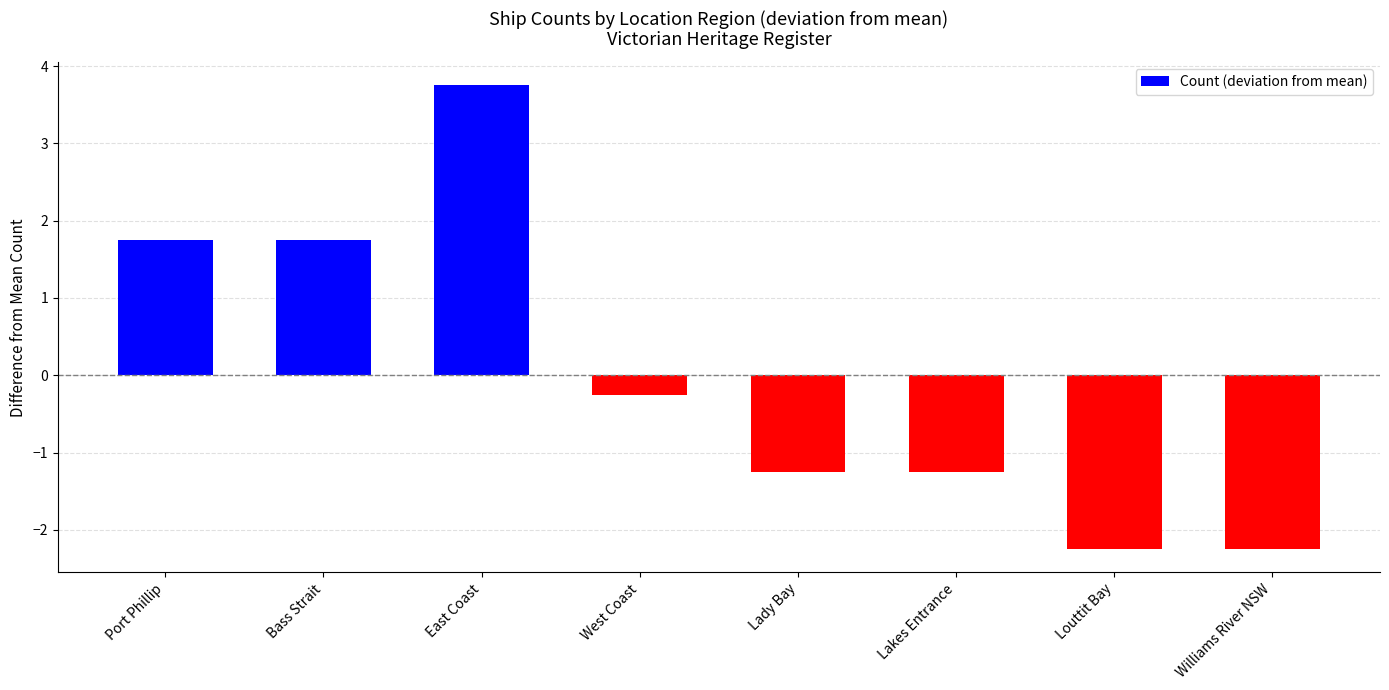

What position from the right is East Coast?

6